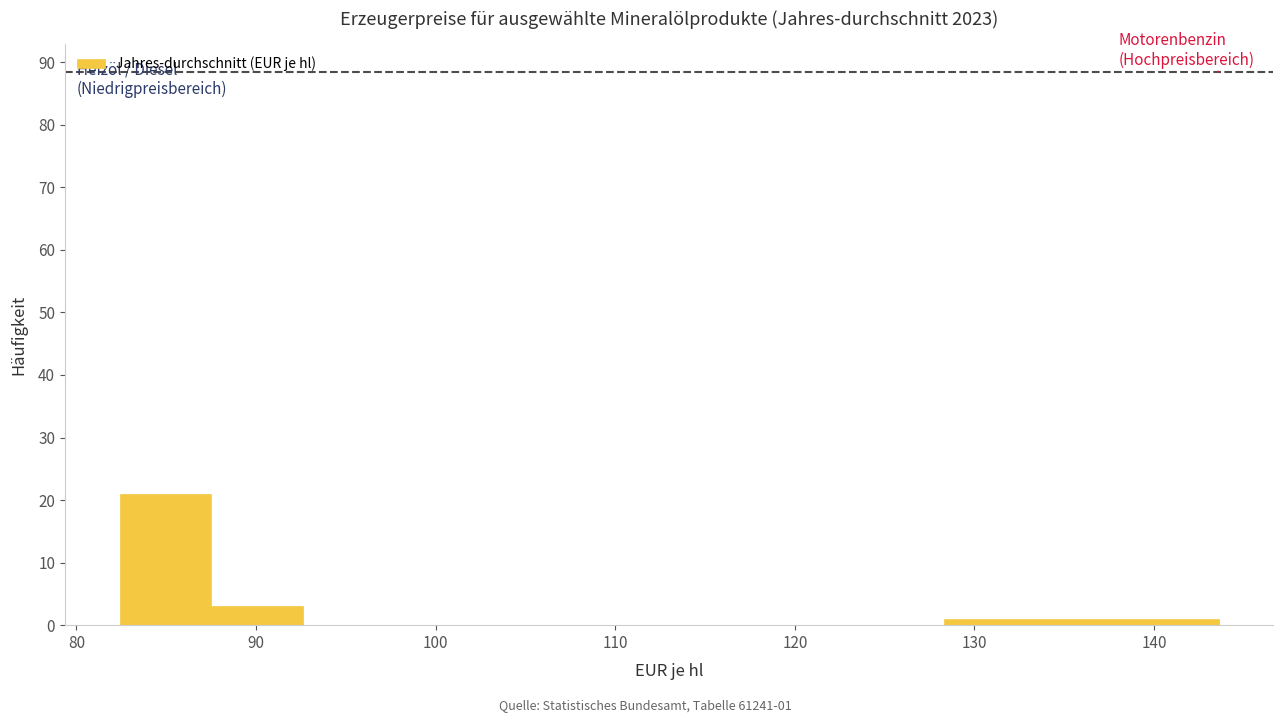

Over which range of the x-axis is the bar tallest?

82 to 88